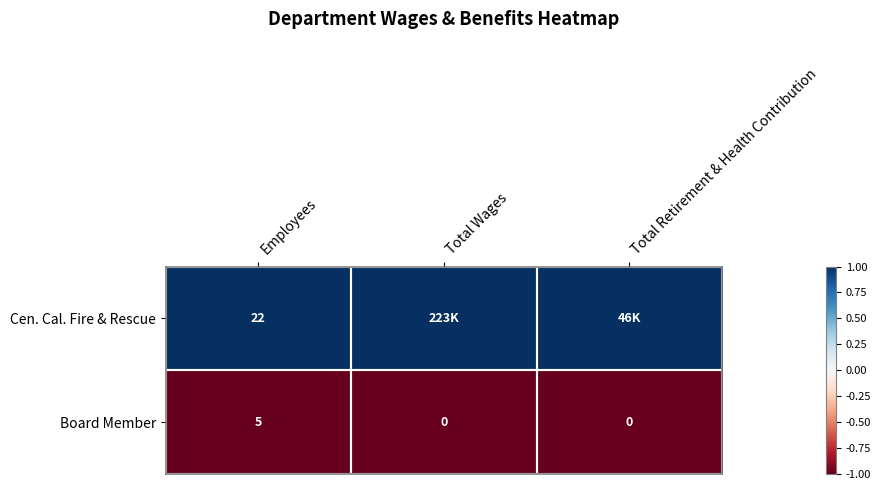

Count the Board Member values in the range 0 to 5.

3